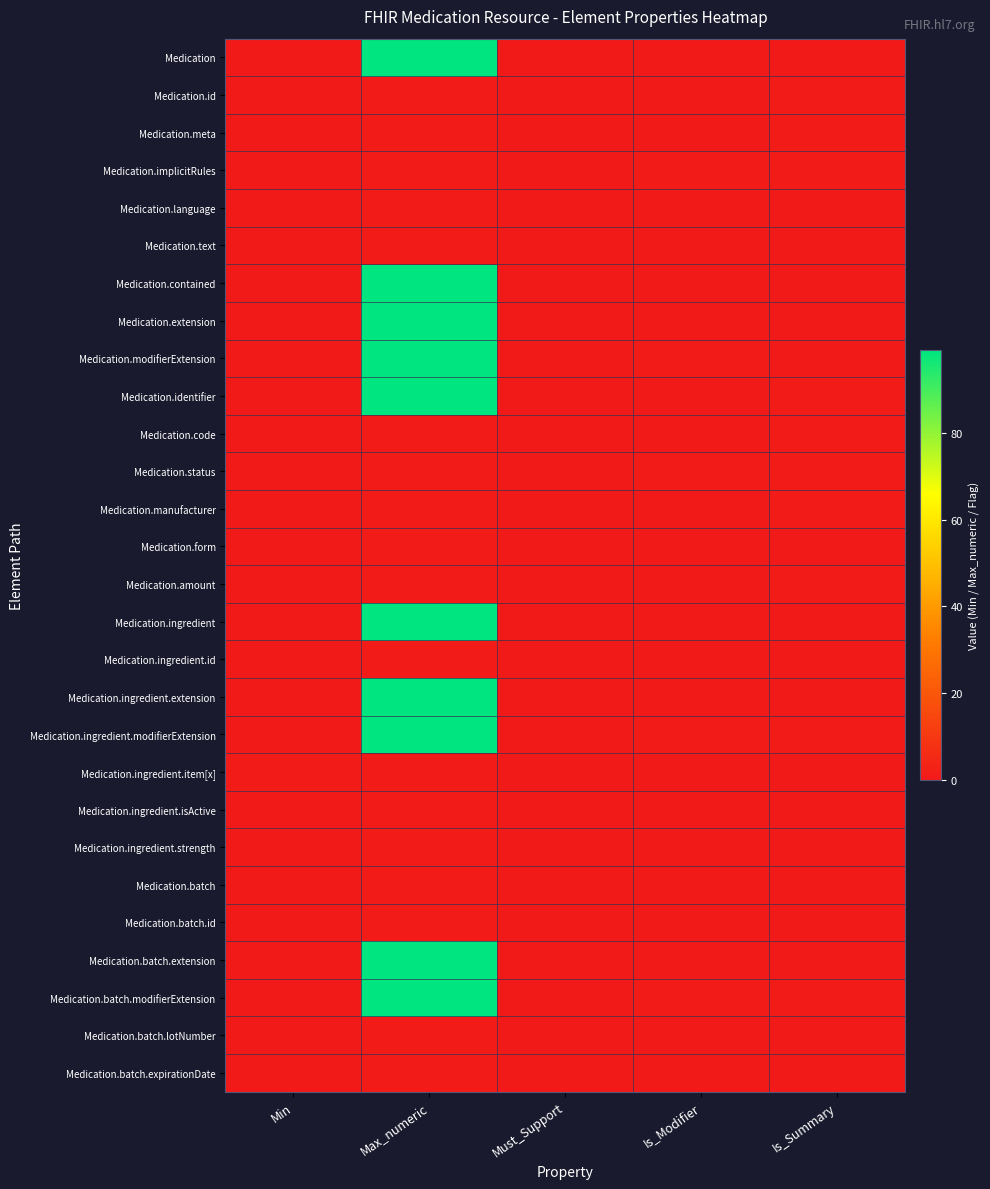

Count the number of categories in the chart.

5